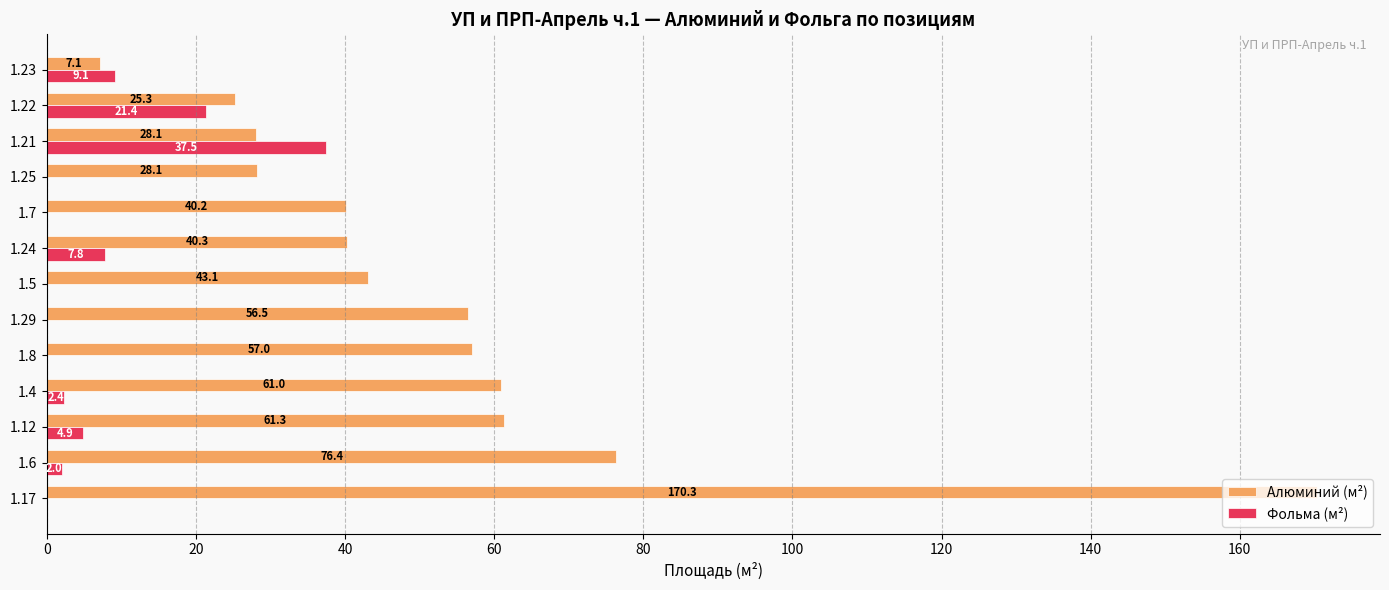

At which category is the sum across all series the highest?

1.17